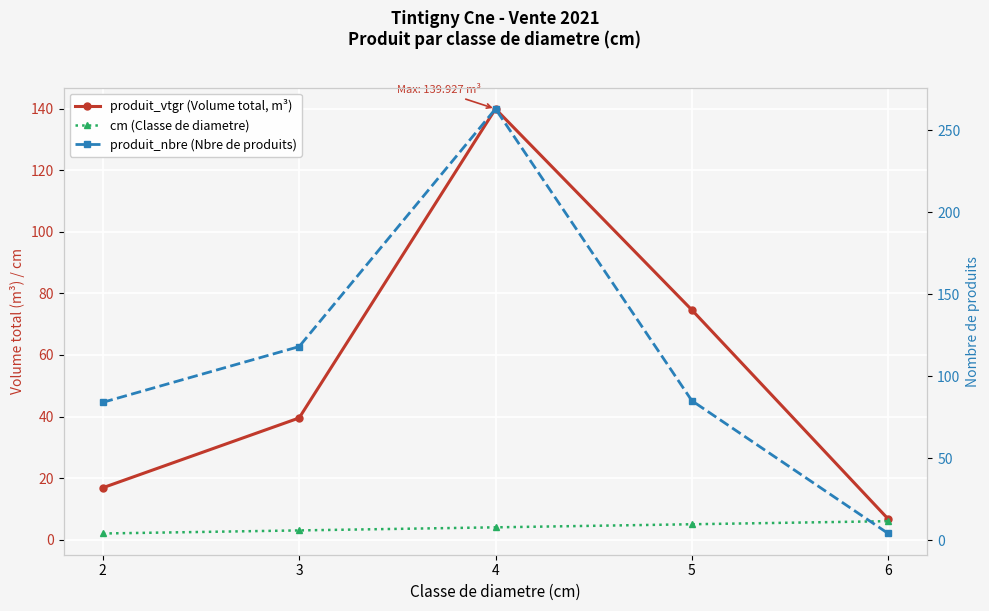

Which series has the largest total across all categories?

produit_nbre (Nbre de produits)